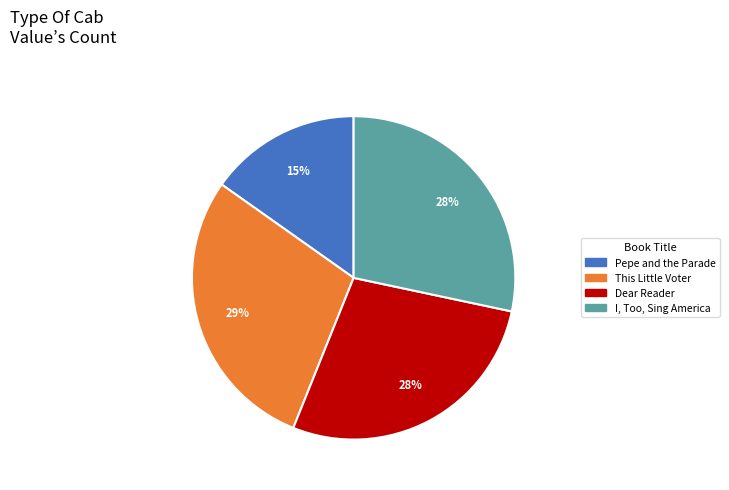

To the nearest percent, what percentage of the pie is Dear Reader?

28%